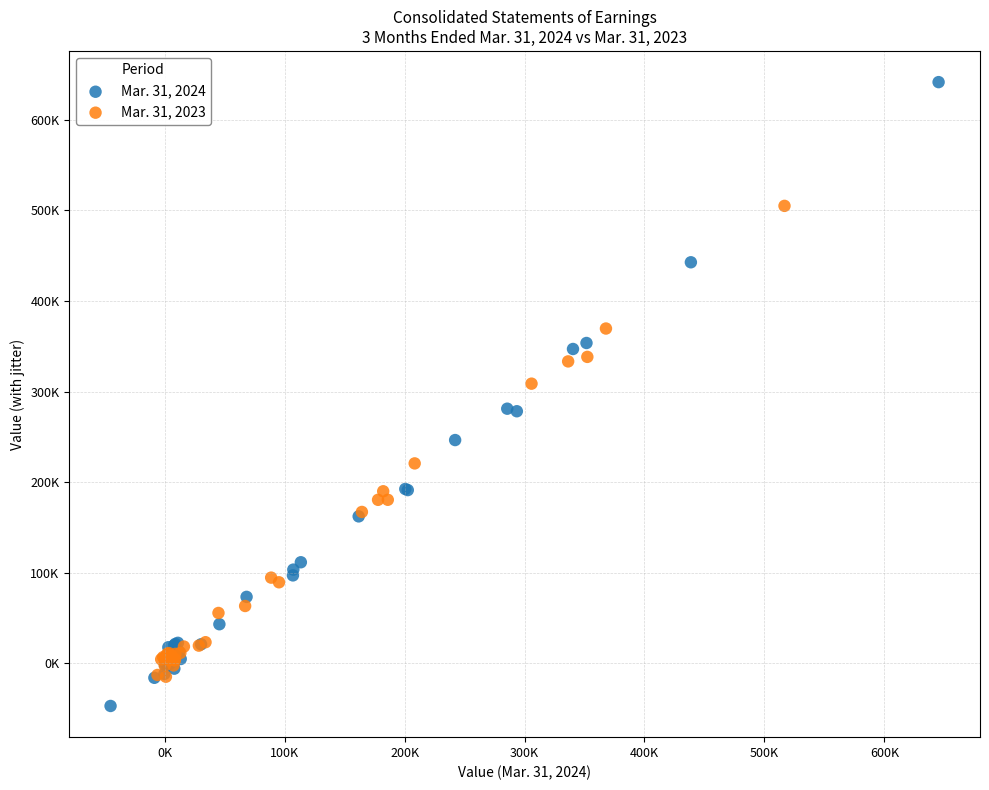

What are all the series names shown in the legend?

Mar. 31, 2024, Mar. 31, 2023